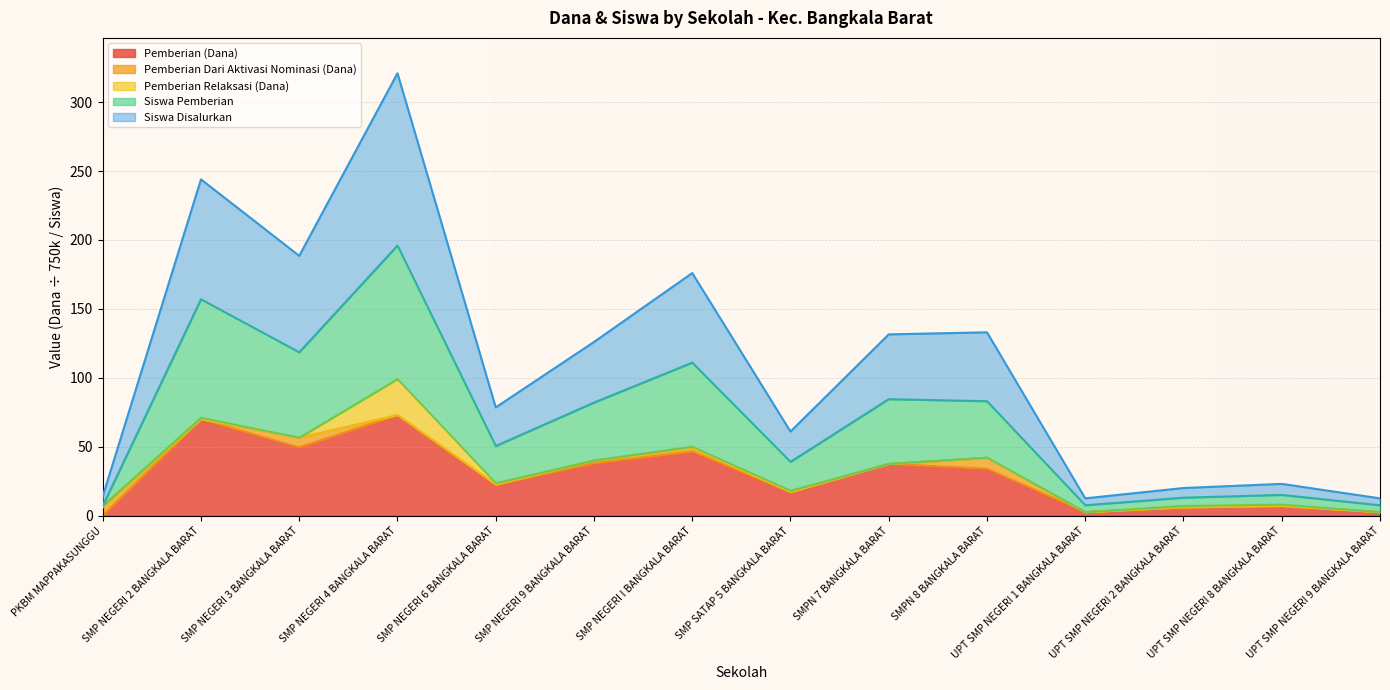

The Pemberian (Dana) series shows 7.0 at UPT SMP NEGERI 8 BANGKALA BARAT. True or false?

True